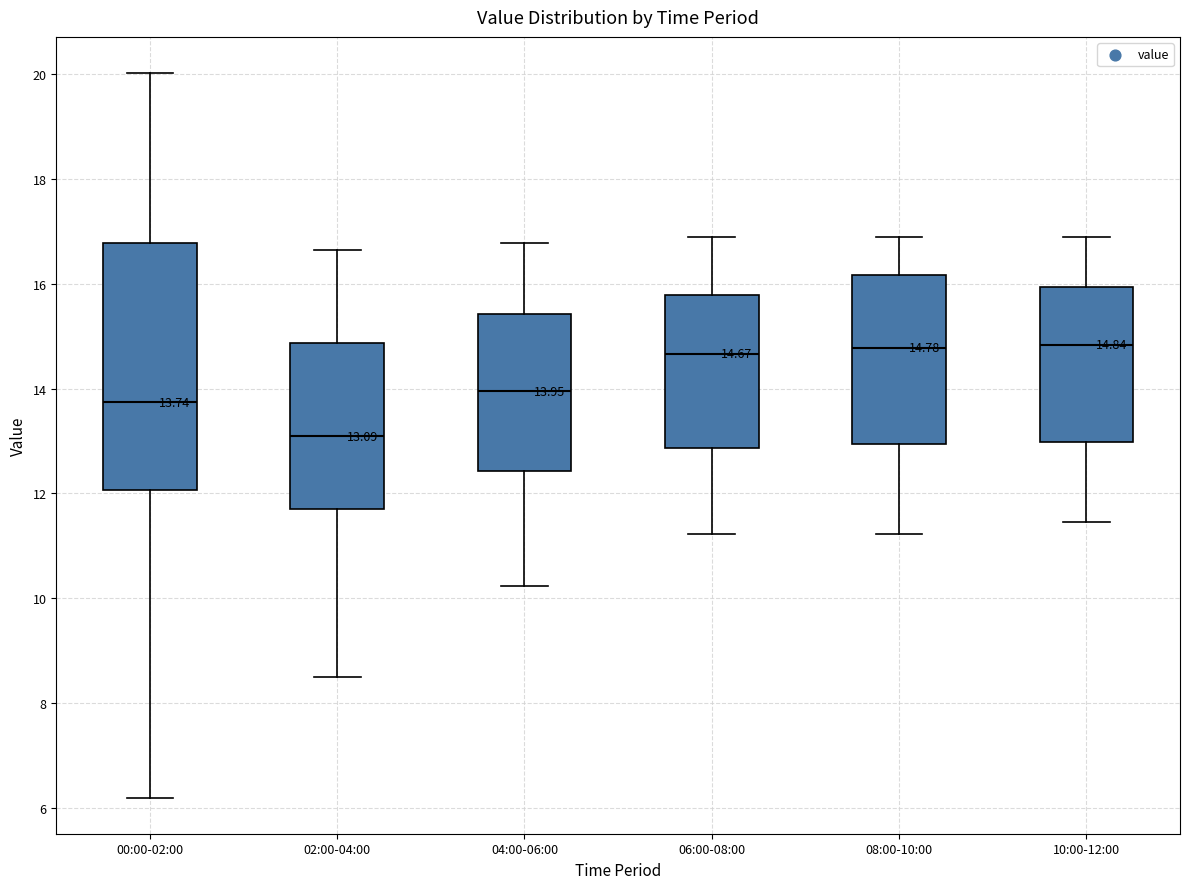

Comparing the boxes themselves (not the whiskers), which one is the tallest?

00:00-02:00